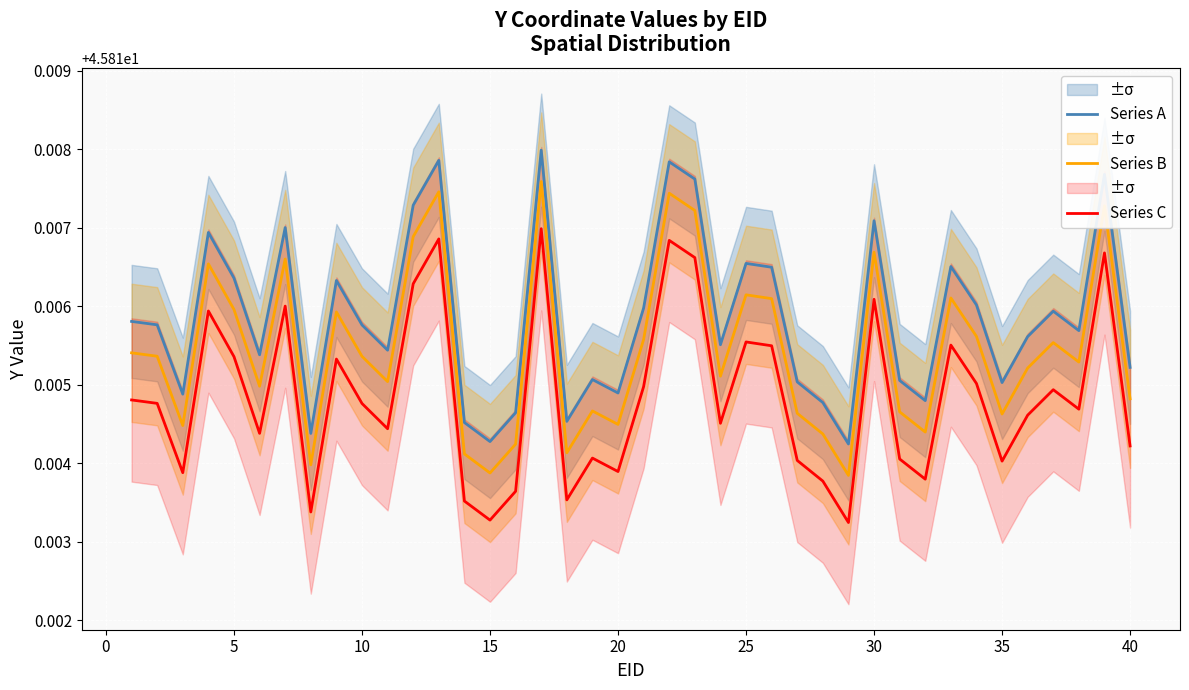

List the series in order of their peak value, highest first.

Series A, Series B, Series C